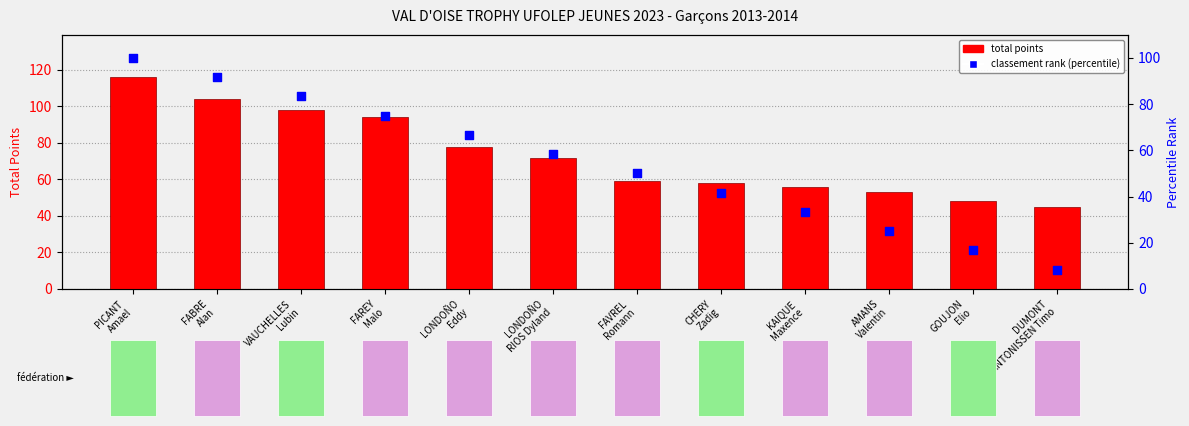

Which series has the widest spread of Y values?

classement rank (percentile)